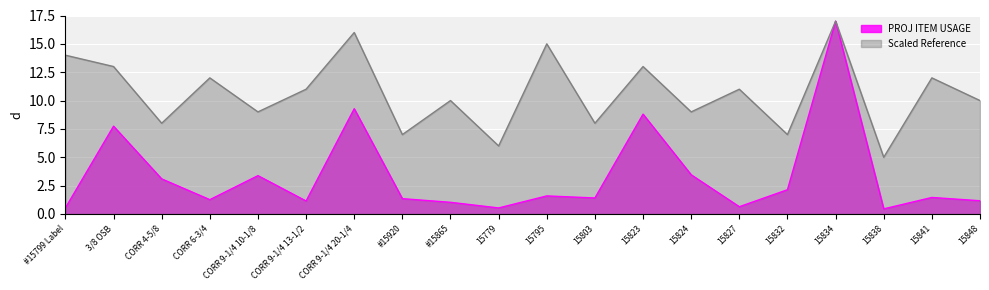

Reading left to right, list all the values displayed in this chart.

PROJ ITEM USAGE: #15799 Label=0.5	3/8 OSB=7.7	CORR 4-5/8=3.1	CORR 6-3/4=1.3	CORR 9-1/4 10-1/8=3.4	CORR 9-1/4 13-1/2=1.1	CORR 9-1/4 20-1/4=9.3	#15920=1.4	#15865=1.0	15779=0.5	15795=1.6	15803=1.4	15823=8.8	15824=3.5	15827=0.6	15832=2.1	15834=17.0	15838=0.4	15841=1.5	15848=1.2
Scaled Reference: #15799 Label=14.0	3/8 OSB=13.0	CORR 4-5/8=8.0	CORR 6-3/4=12.0	CORR 9-1/4 10-1/8=9.0	CORR 9-1/4 13-1/2=11.0	CORR 9-1/4 20-1/4=16.0	#15920=7.0	#15865=10.0	15779=6.0	15795=15.0	15803=8.0	15823=13.0	15824=9.0	15827=11.0	15832=7.0	15834=17.0	15838=5.0	15841=12.0	15848=10.0